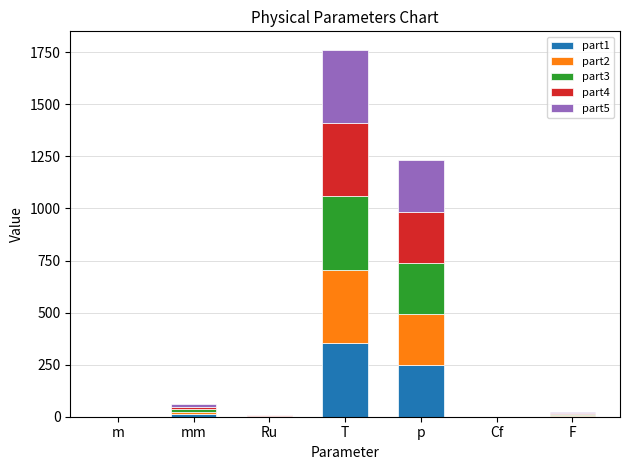

What is the highest value of the part1 series?

352.5